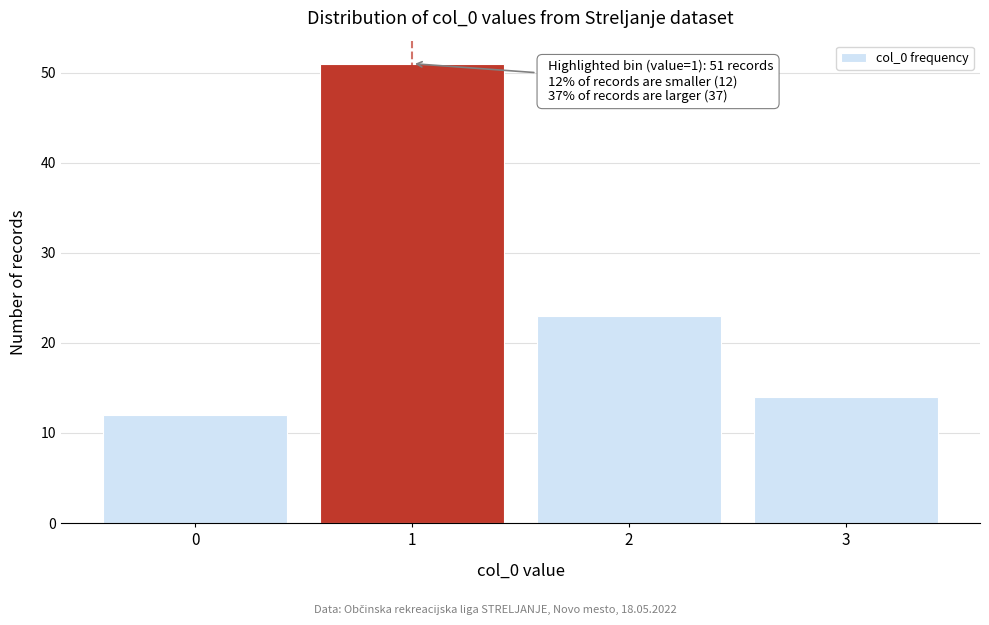

Reading left to right, list all the values displayed in this chart.

0=12	1=51	2=23	3=14